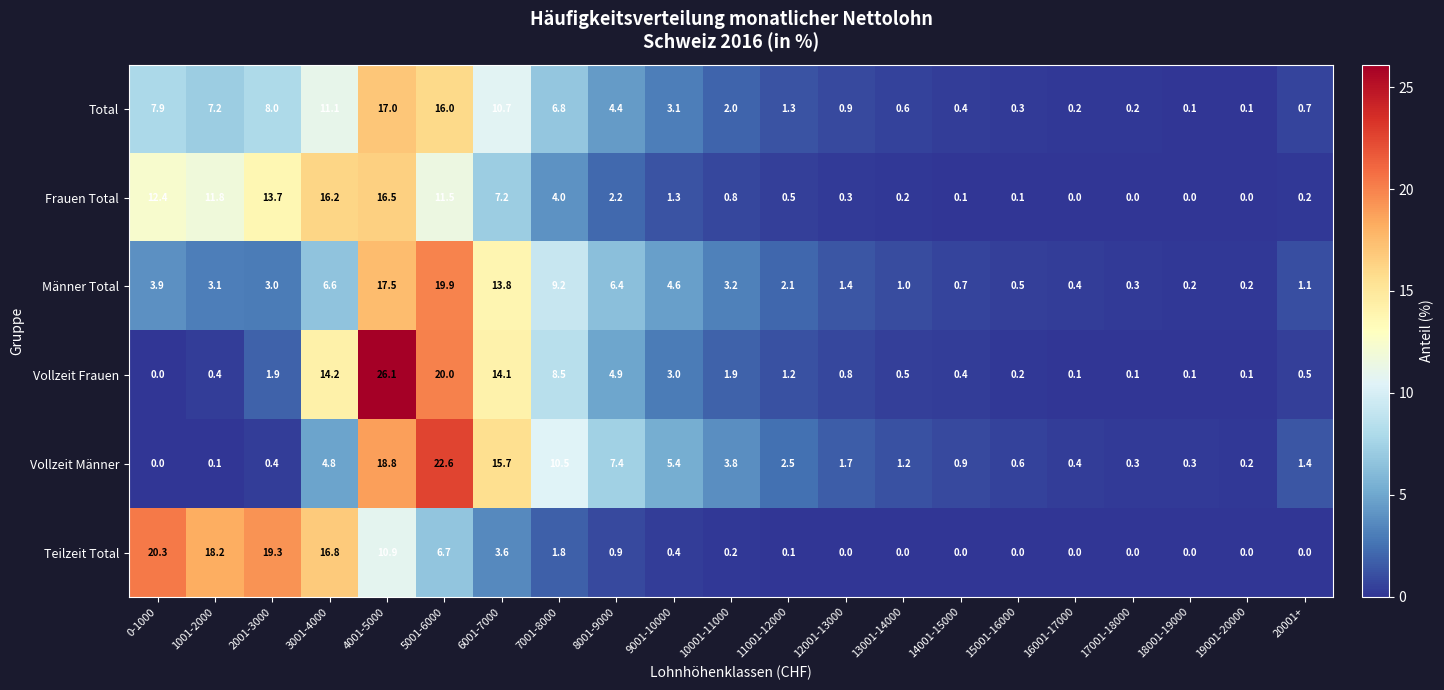

At how many categories does at least one series exceed 11?

7